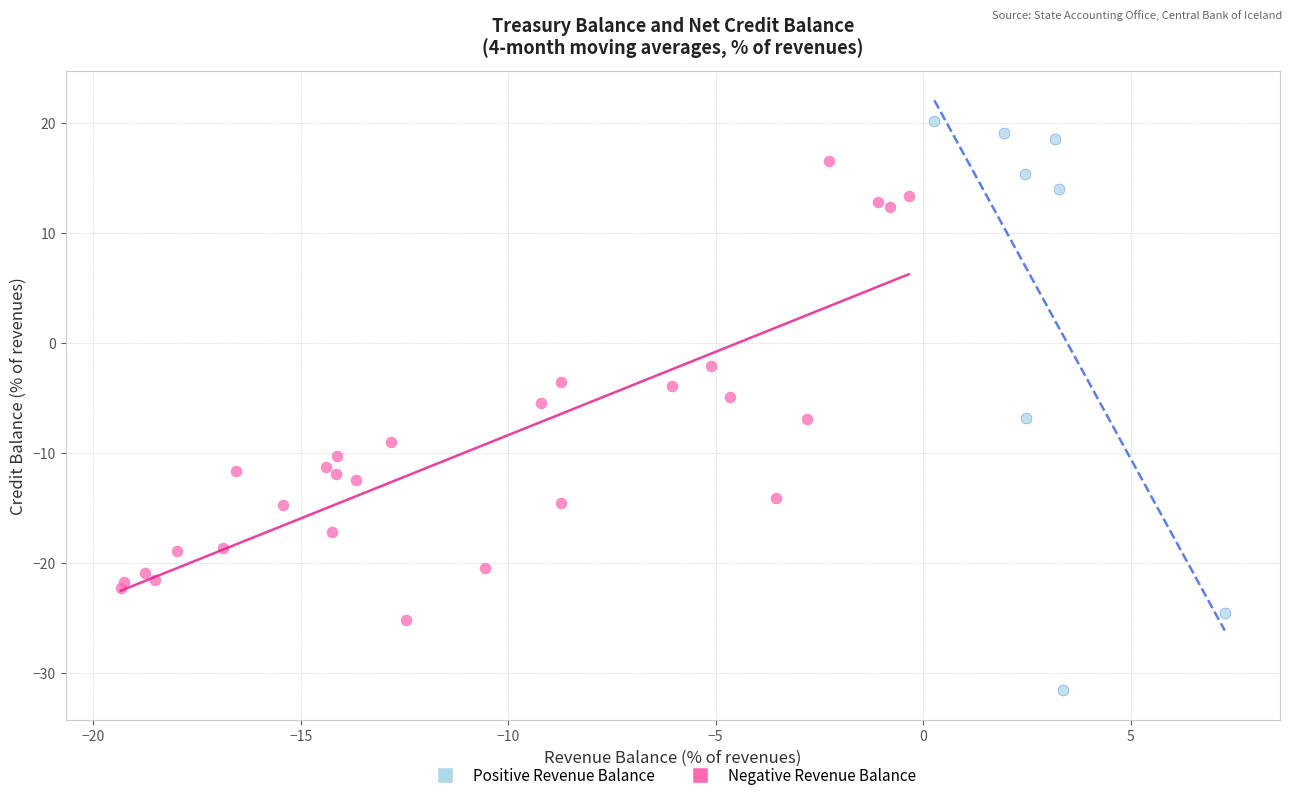

What are all the series names shown in the legend?

Positive Revenue Balance, Negative Revenue Balance